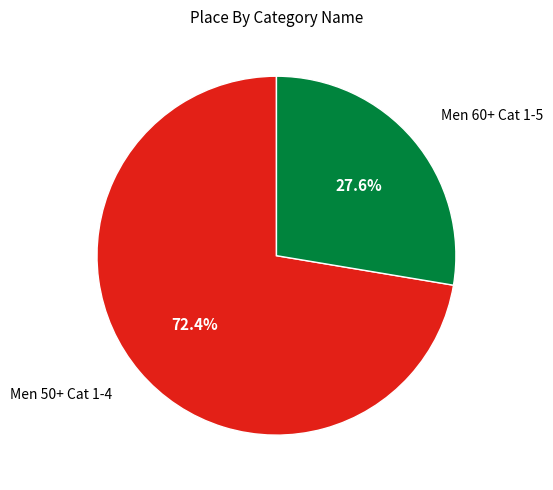

Is there any slice that represents more than half of the pie?

Yes